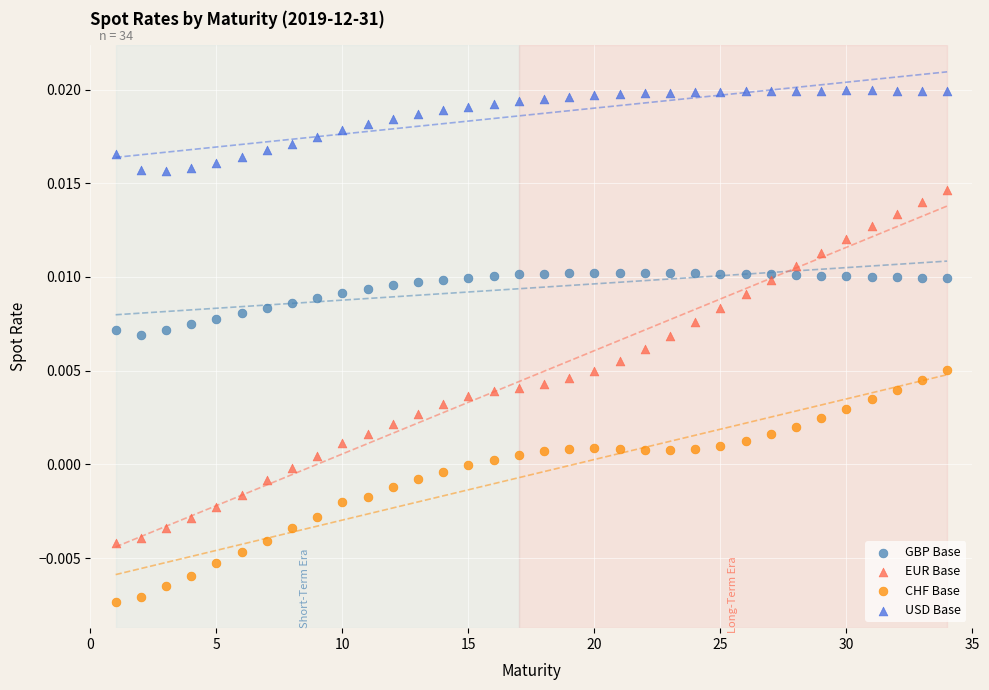

What are all the series names shown in the legend?

GBP Base, EUR Base, CHF Base, USD Base